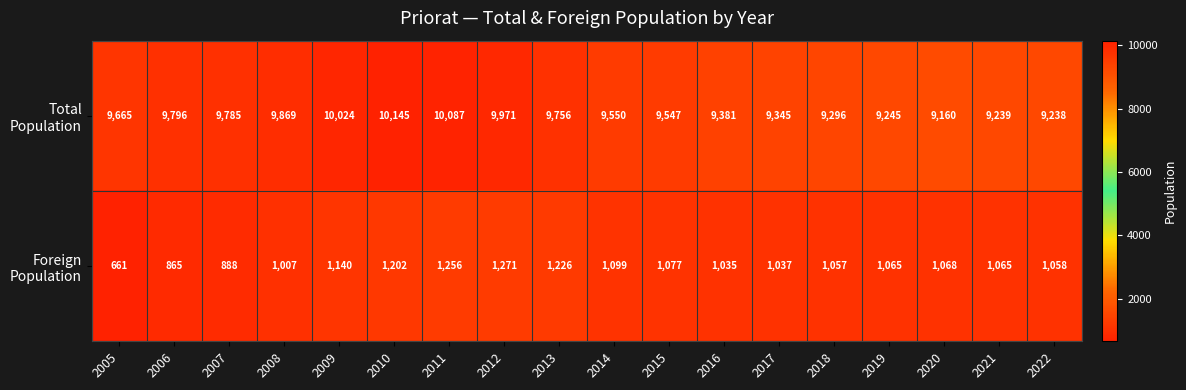

At which category is the sum across all series the highest?

2010